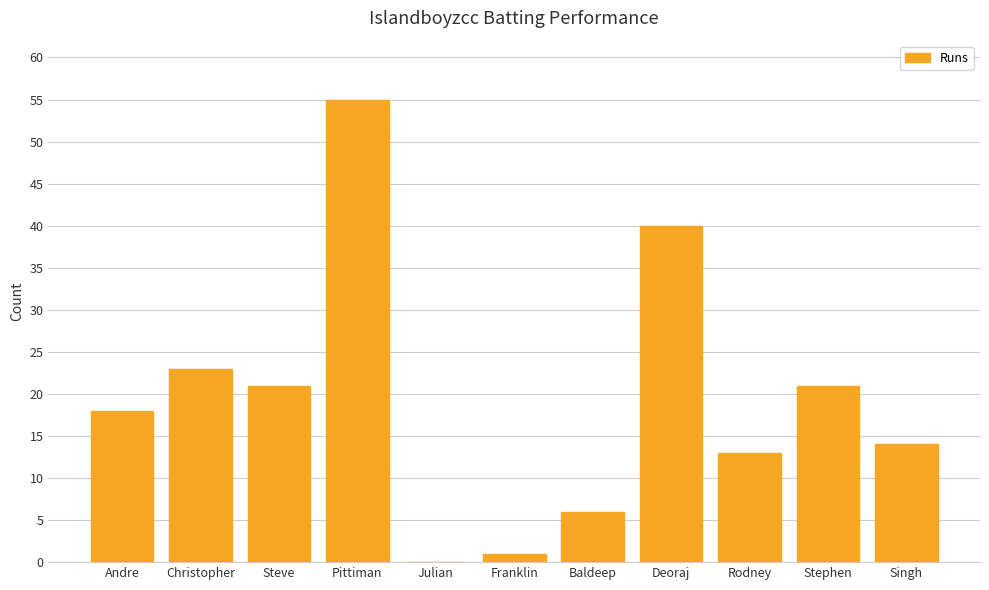

How many categories are shown in the chart?

11